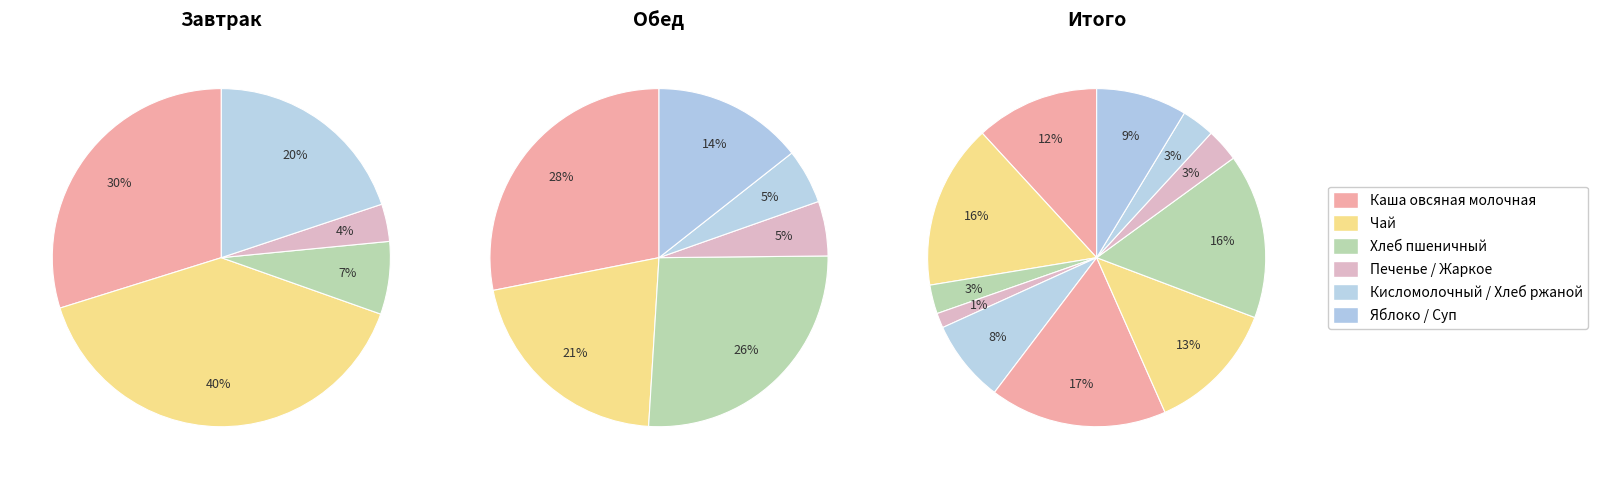

True or false: Каша овсяная молочная с маслом accounts for 22% of the total.

False